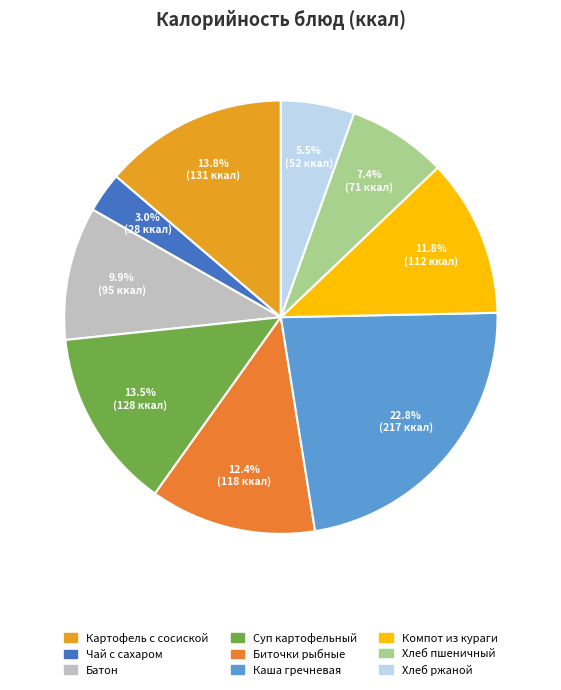

How many segments does this pie chart have?

9